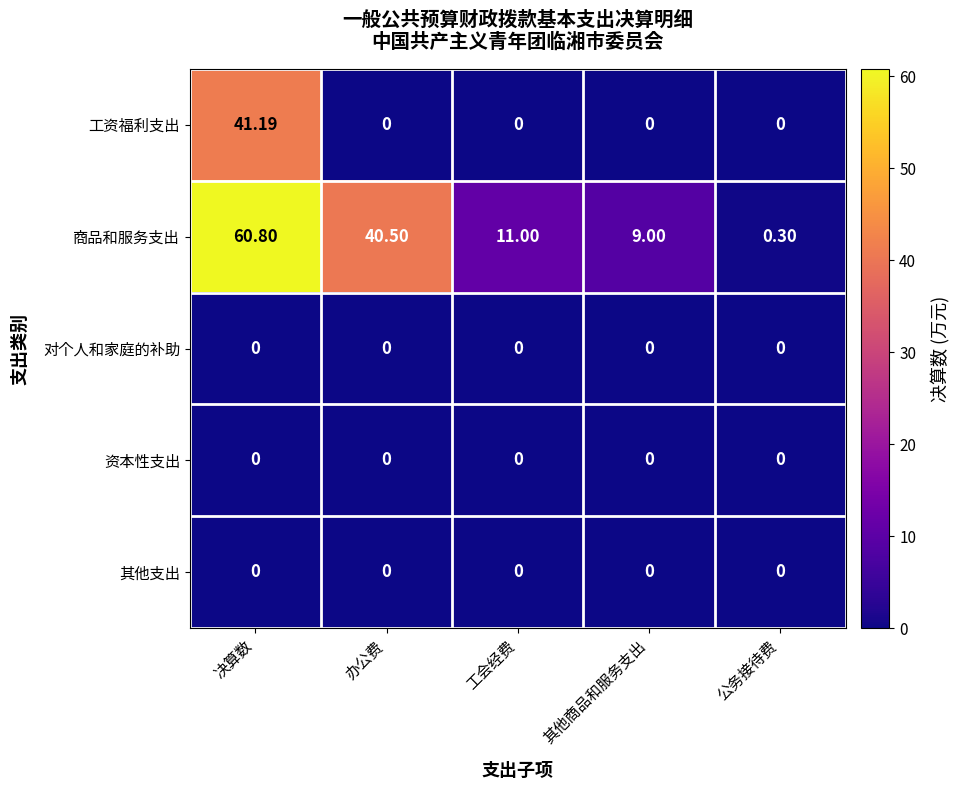

How many series are shown in this chart?

5